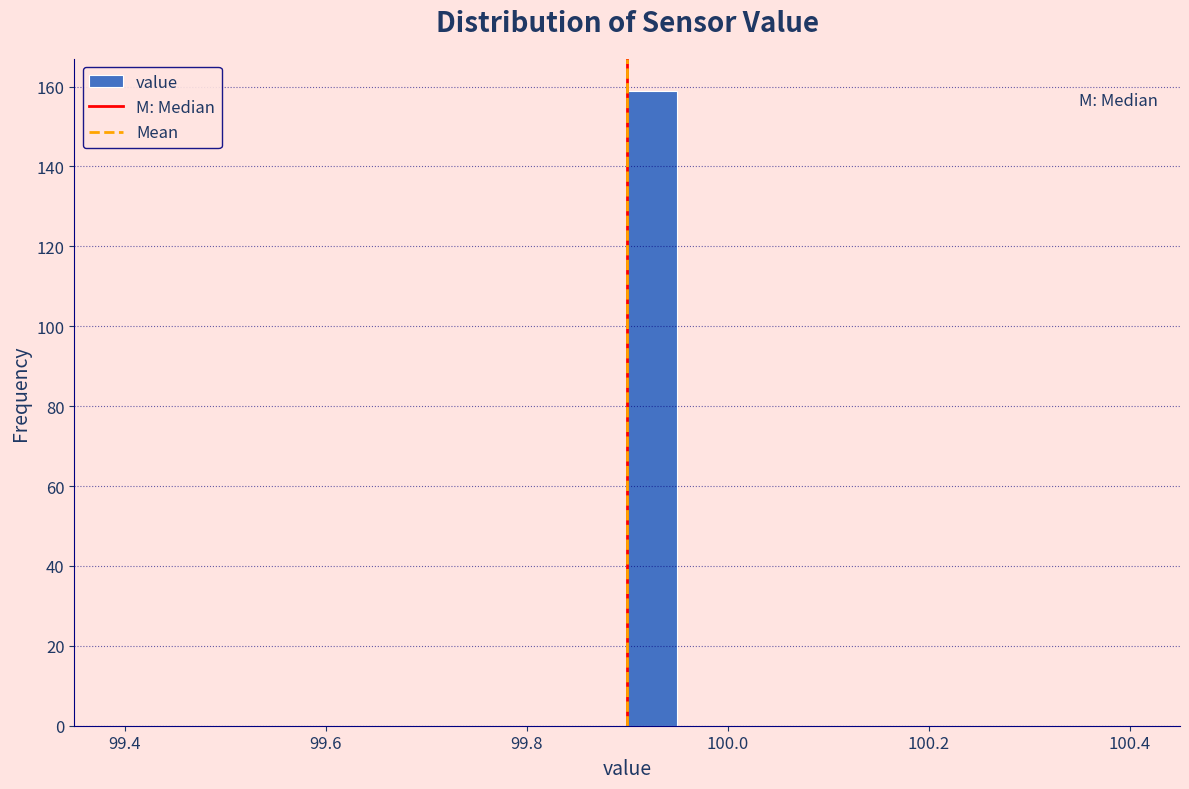

Around what value on the x-axis is the tallest bar? Give the approximate position of its centre, as read against the axis.

99.92